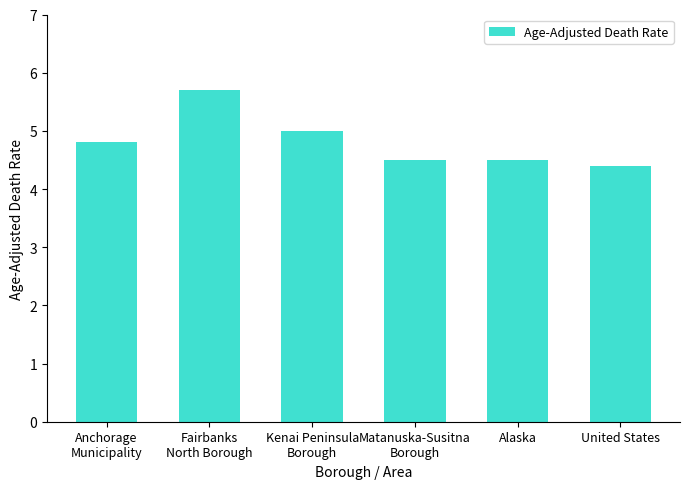

Read the value at Kenai Peninsula
Borough.

5.0